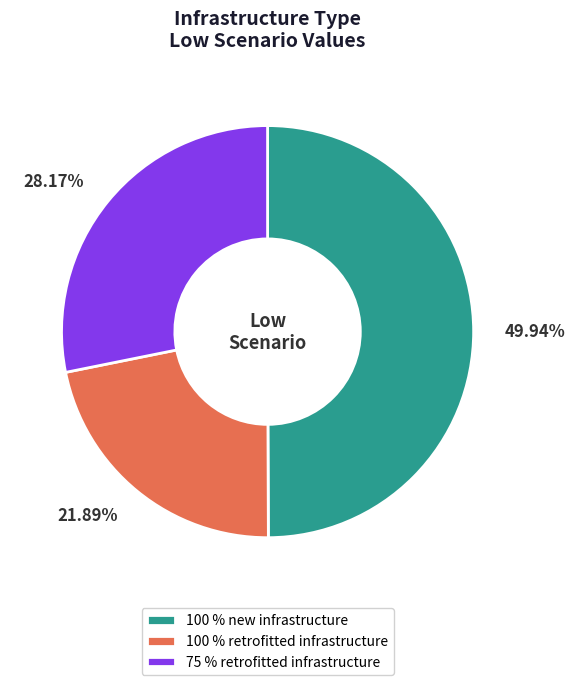

Which slice is the largest?

100 % new infrastructure